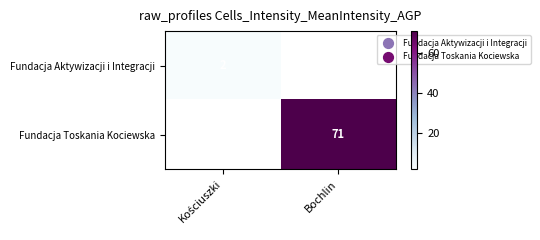

The value of Fundacja Toskania Kociewska at Bochlin is 95. True or false?

False